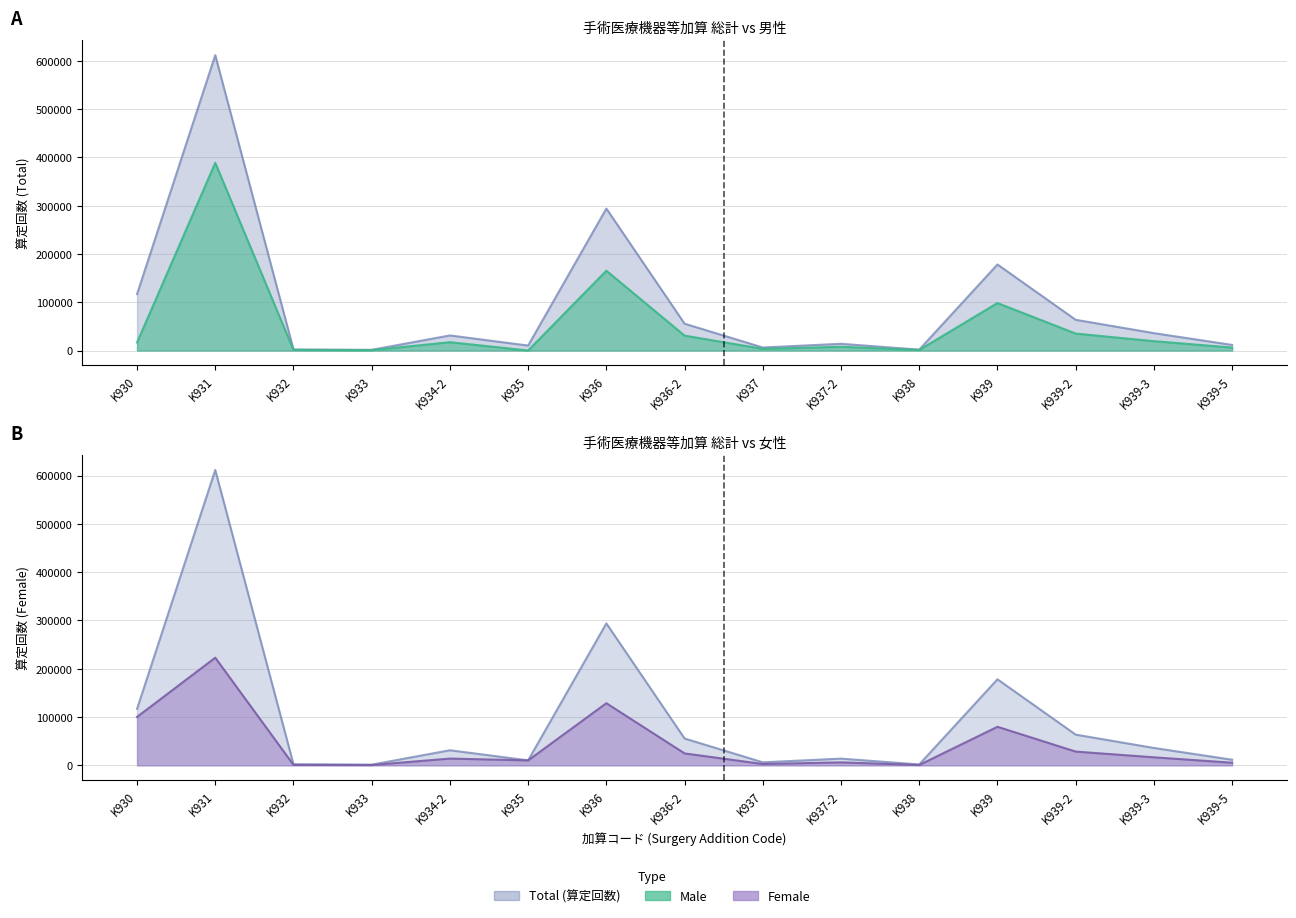

Which has a higher value, K936 or K939-3?

K936